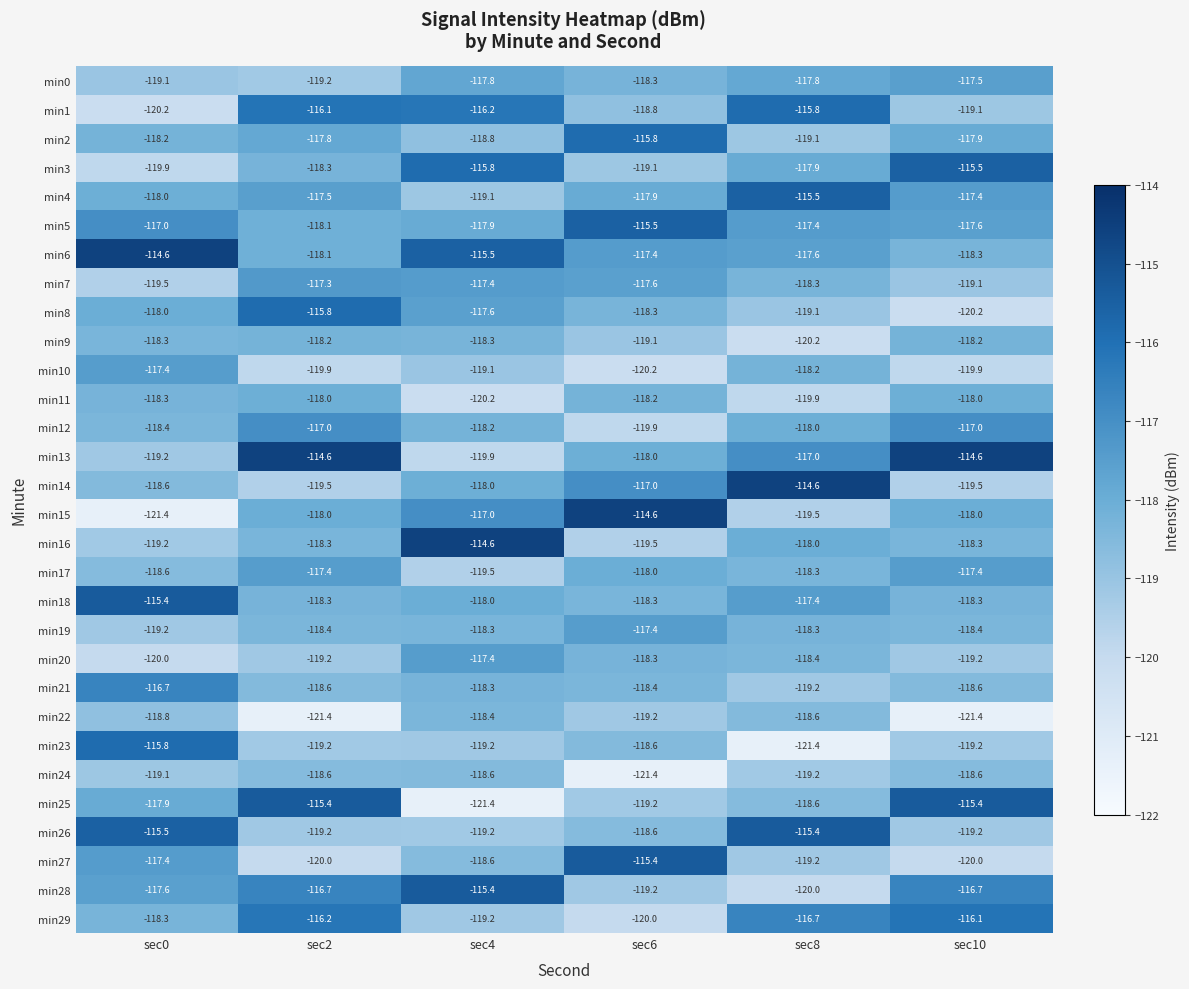

Is it true that min16 equals -171.9 at sec2?

False